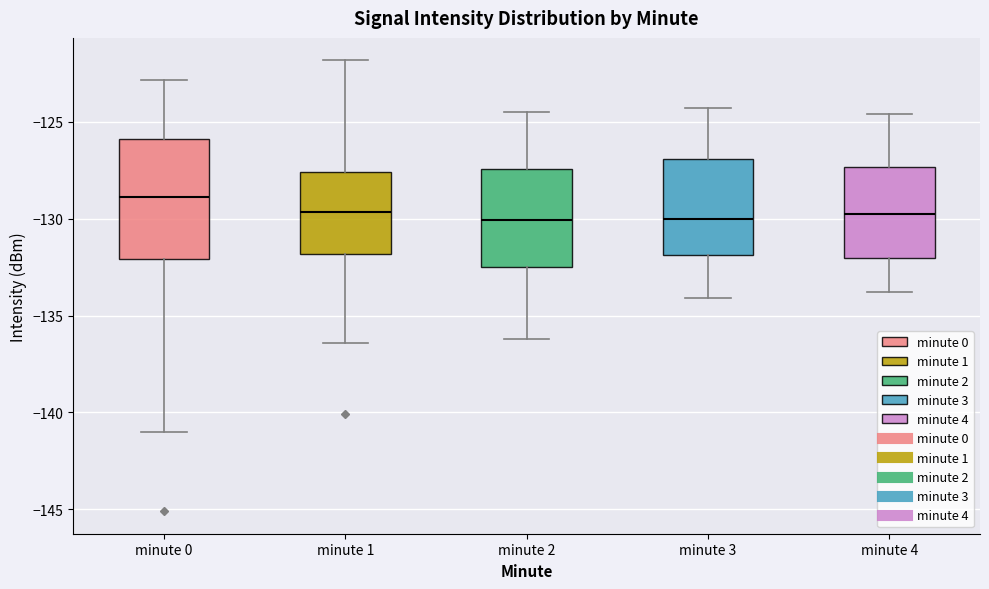

Reading left to right, read every box against the y-axis: the position of its median line, the range the box covers, and the ends of its whiskers. The values are not printed on the chart, so give them approximately, as read against the axis.

minute 0: median -129.0, box -132.0 to -126.0, whiskers -141.0 to -123.0
minute 1: median -129.5, box -132.0 to -127.5, whiskers -136.5 to -122.0
minute 2: median -130.0, box -132.5 to -127.5, whiskers -136.0 to -124.5
minute 3: median -130.0, box -132.0 to -127.0, whiskers -134.0 to -124.5
minute 4: median -129.5, box -132.0 to -127.5, whiskers -134.0 to -124.5